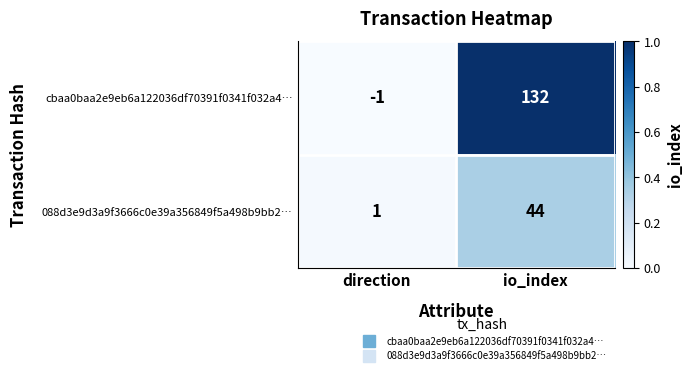

Which label corresponds to the smallest value in the chart?

direction